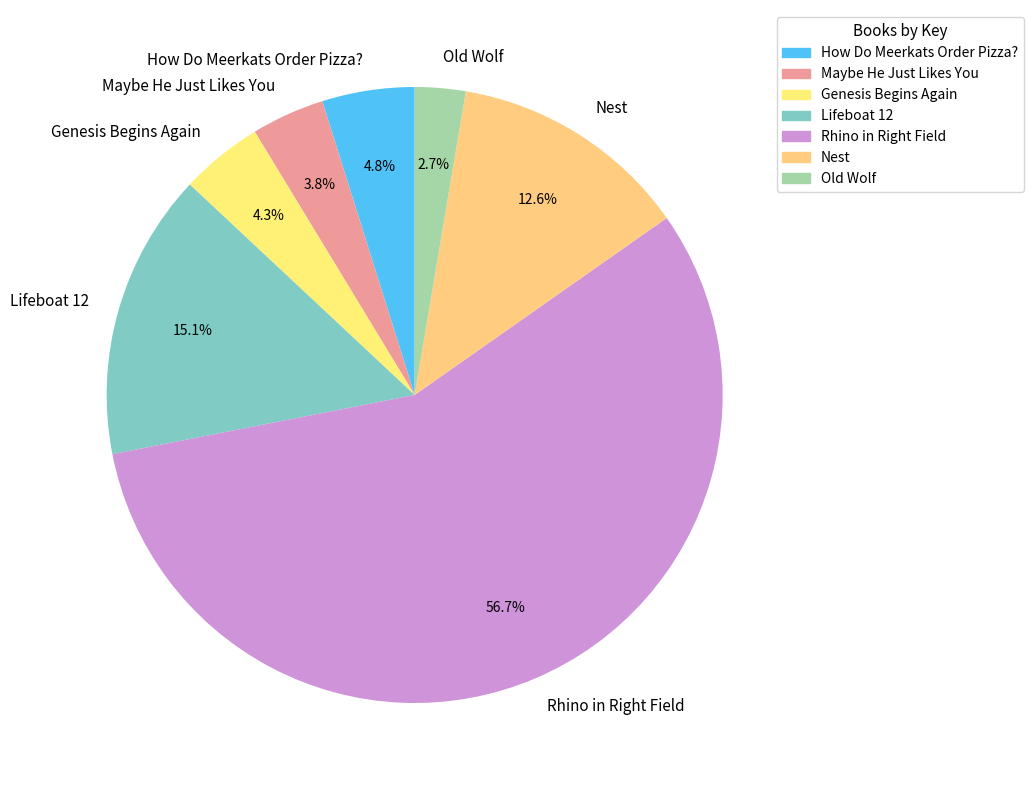

Rank the categories by value from highest to lowest.

Rhino in Right Field, Lifeboat 12, Nest, How Do Meerkats Order Pizza?, Genesis Begins Again, Maybe He Just Likes You, Old Wolf